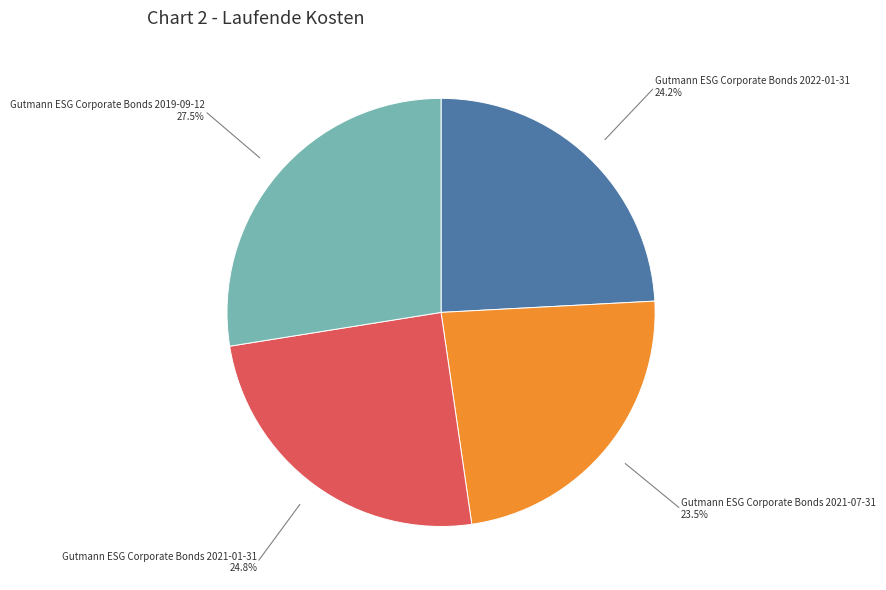

Is there a majority slice in this chart?

No